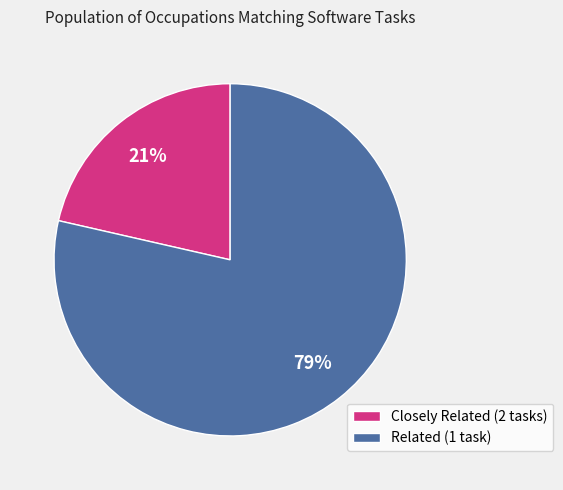

Count the number of slices in the pie.

2